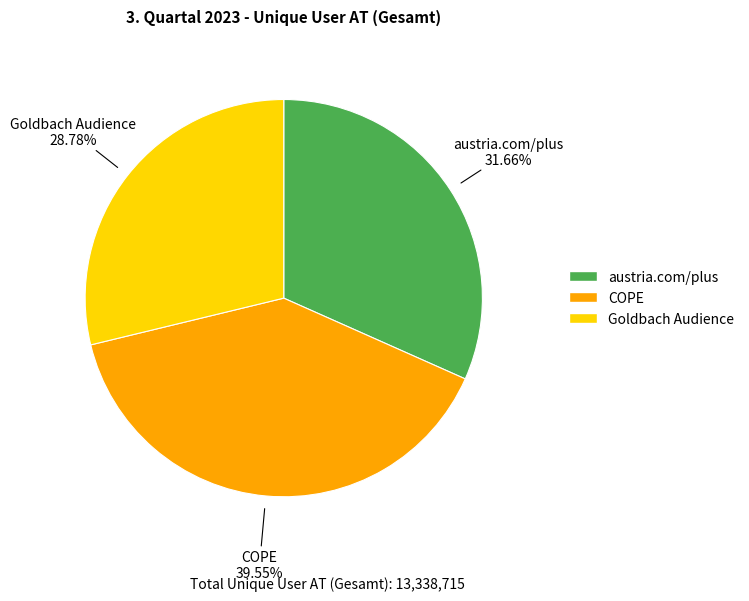

Is Goldbach Audience the majority of the pie?

No